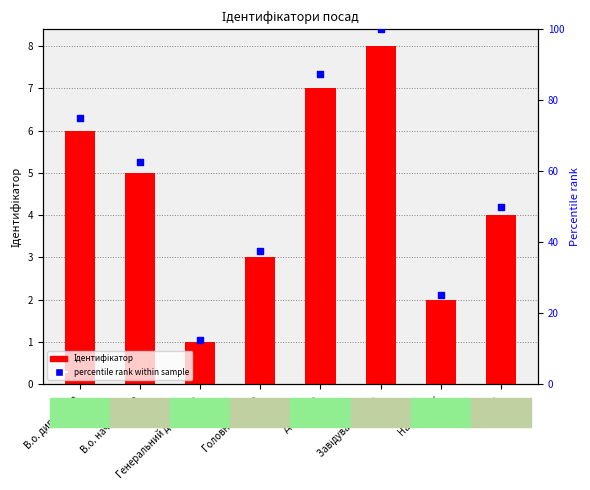

Is the value of percentile rank at В.о. начальника greater than the value of Ідентифікатор at В.о. начальника?

Yes